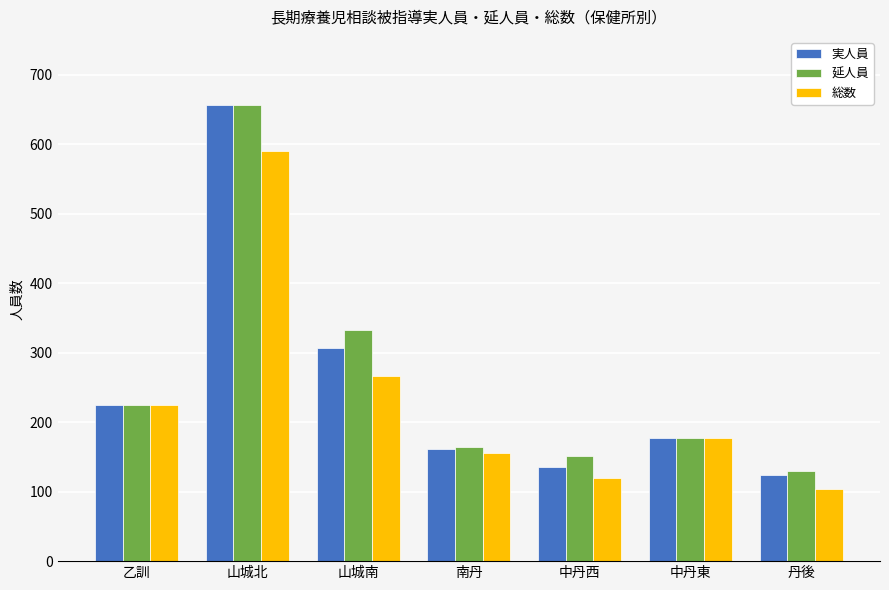

The value of 総数 at 山城南 is 267. True or false?

True